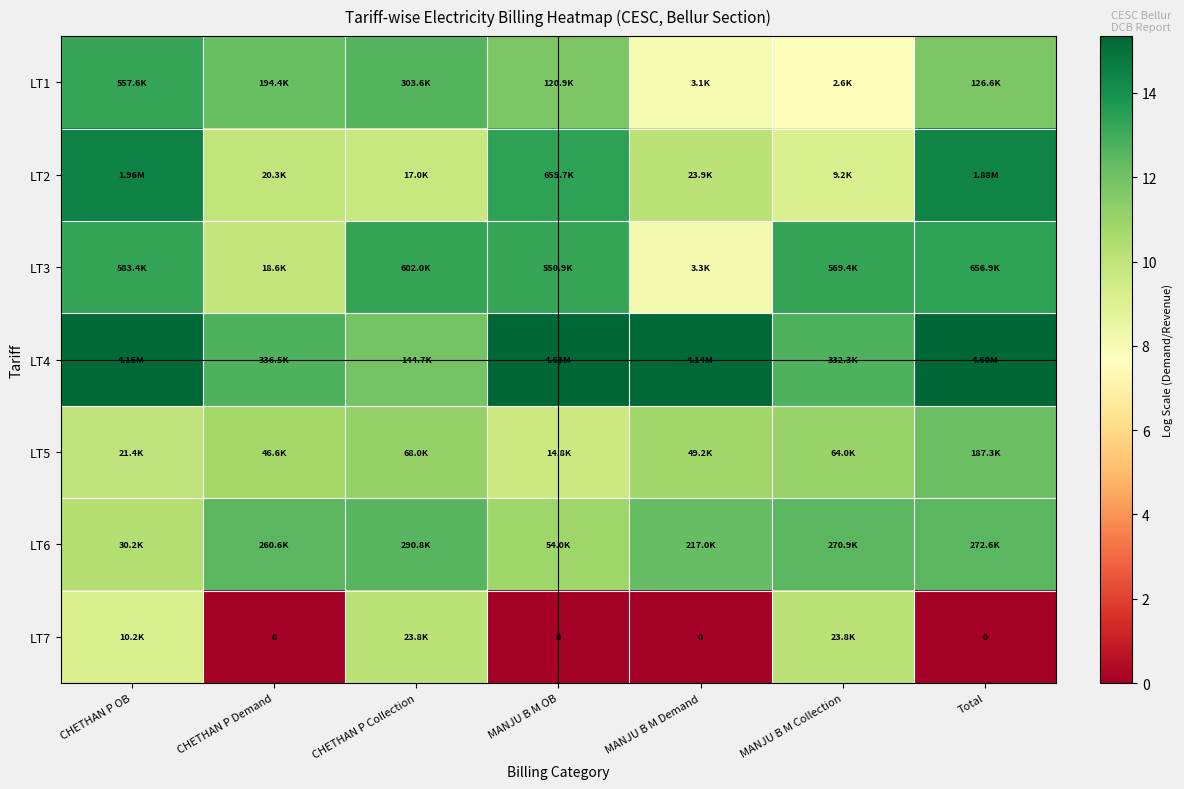

What is the greatest value displayed?

15.3